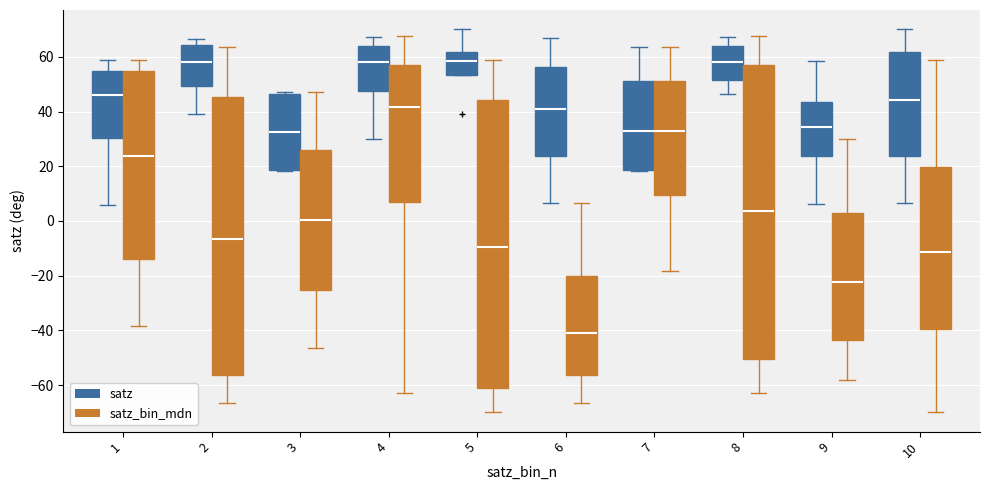

Reading left to right, read every box against the y-axis: the position of its median line, the range the box covers, and the ends of its whiskers. The values are not printed on the chart, so give them approximately, as read against the axis.

1 (satz): median 46, box 30 to 54, whiskers 6 to 58
1 (satz_bin_mdn): median 24, box -14 to 54, whiskers -38 to 60
2 (satz): median 58, box 50 to 64, whiskers 40 to 66
2 (satz_bin_mdn): median -6, box -56 to 46, whiskers -66 to 64
3 (satz): median 32, box 18 to 46, whiskers 18 to 48
3 (satz_bin_mdn): median 0, box -26 to 26, whiskers -46 to 48
4 (satz): median 58, box 48 to 64, whiskers 30 to 68
4 (satz_bin_mdn): median 42, box 6 to 58, whiskers -62 to 68
5 (satz): median 58, box 54 to 62, whiskers 54 to 70
5 (satz_bin_mdn): median -10, box -62 to 44, whiskers -70 to 58
6 (satz): median 42, box 24 to 56, whiskers 6 to 66
6 (satz_bin_mdn): median -42, box -56 to -20, whiskers -66 to 6
7 (satz): median 32, box 18 to 52, whiskers 18 to 64
7 (satz_bin_mdn): median 32, box 10 to 52, whiskers -18 to 64
8 (satz): median 58, box 52 to 64, whiskers 46 to 68
8 (satz_bin_mdn): median 4, box -50 to 56, whiskers -62 to 68
9 (satz): median 34, box 24 to 44, whiskers 6 to 58
9 (satz_bin_mdn): median -22, box -44 to 2, whiskers -58 to 30
10 (satz): median 44, box 24 to 62, whiskers 6 to 70
10 (satz_bin_mdn): median -12, box -40 to 20, whiskers -70 to 58